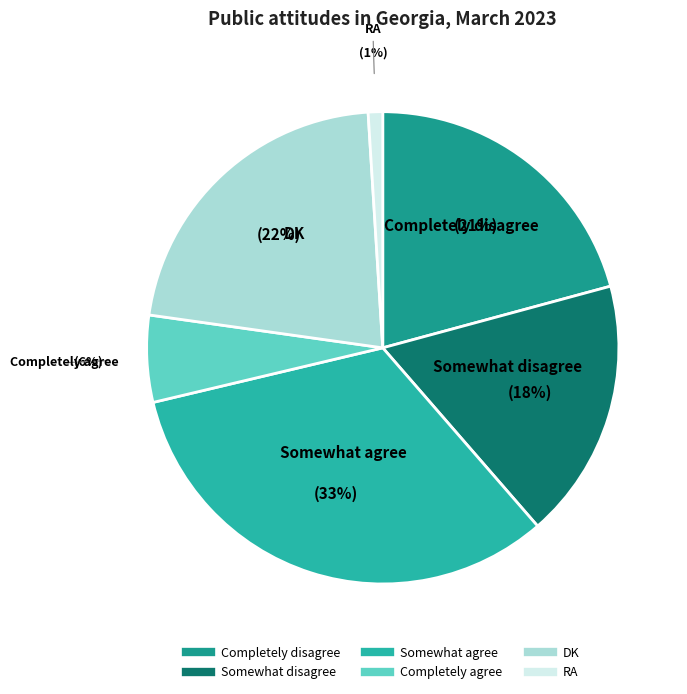

Does Completely agree account for over 50% of the chart?

No